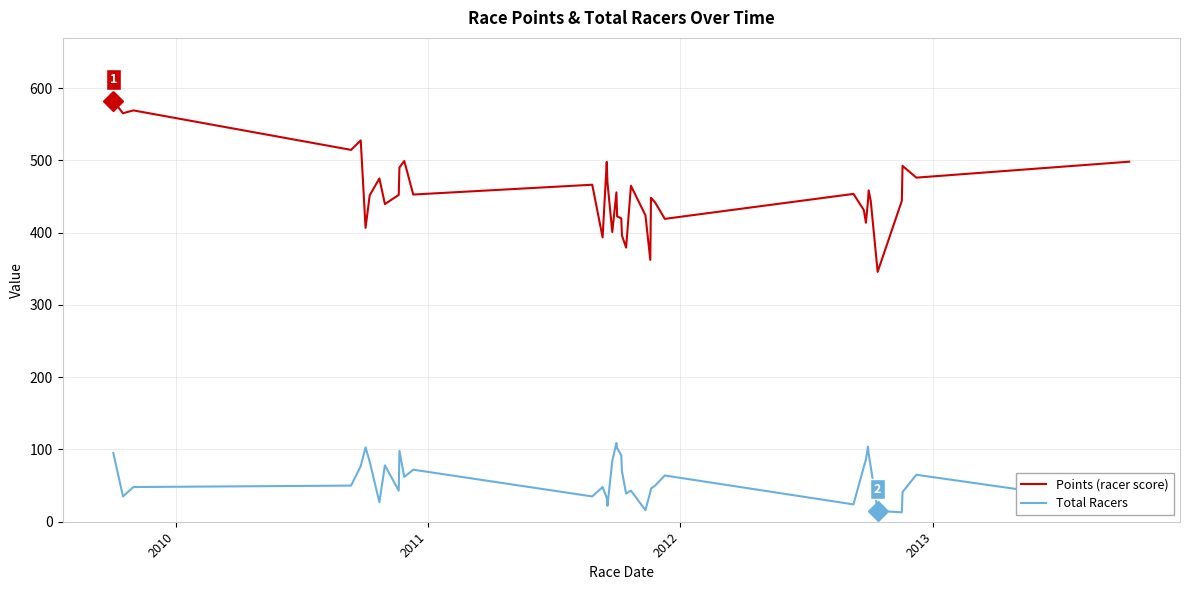

True or false: Total Racers and Points (racer score) cross at least once.

False